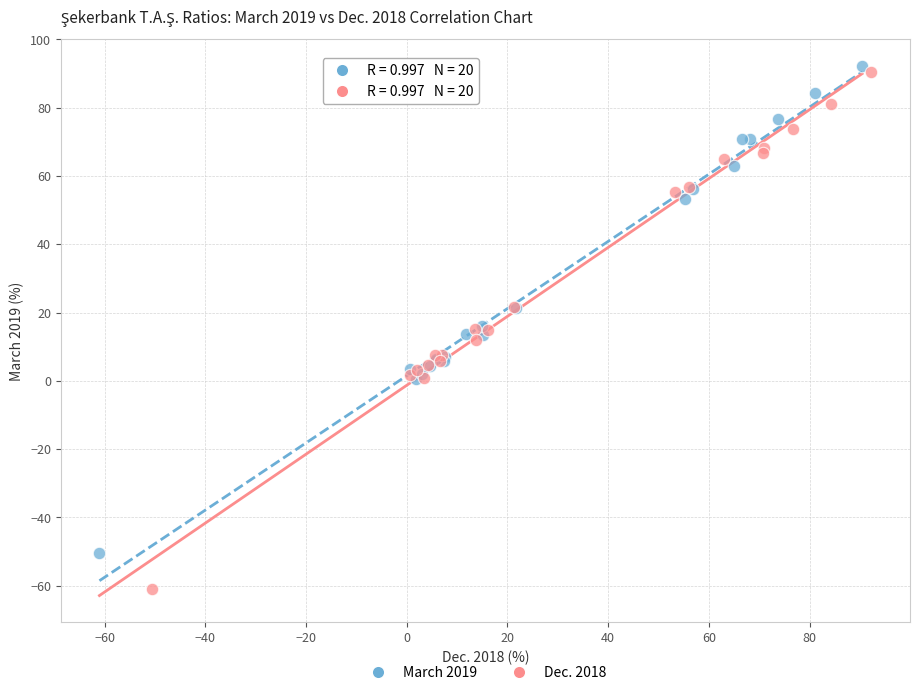

Which series reaches the minimum Y coordinate?

Dec. 2018